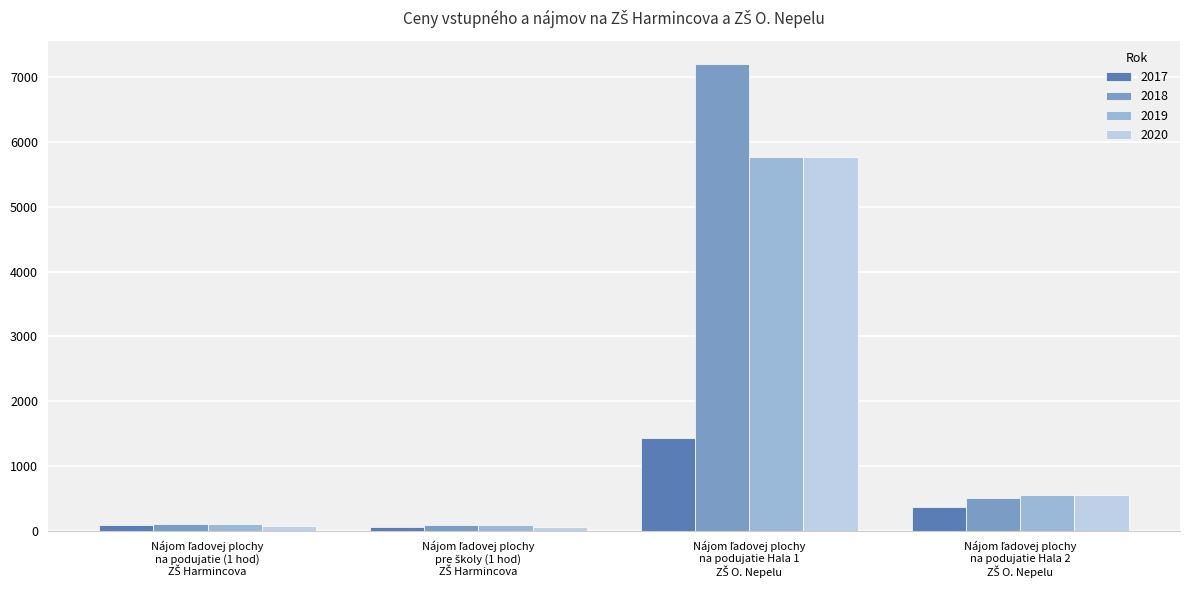

What is the maximum value for 2019?

5760.0